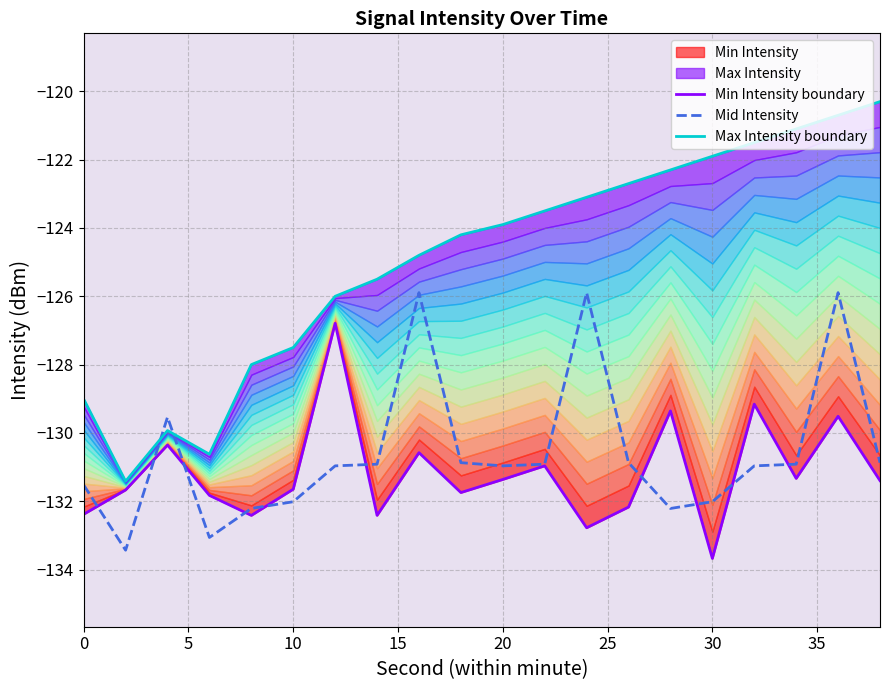

Is it true that Mid Intensity equals -215.2 at 10?

False